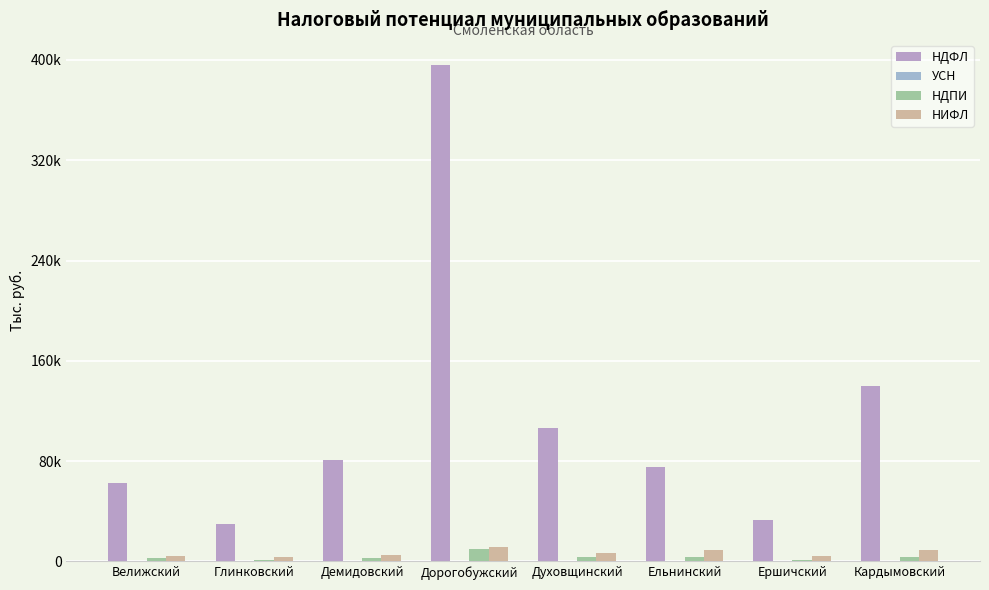

Are the bars grouped side by side (vs. stacked)?

Yes